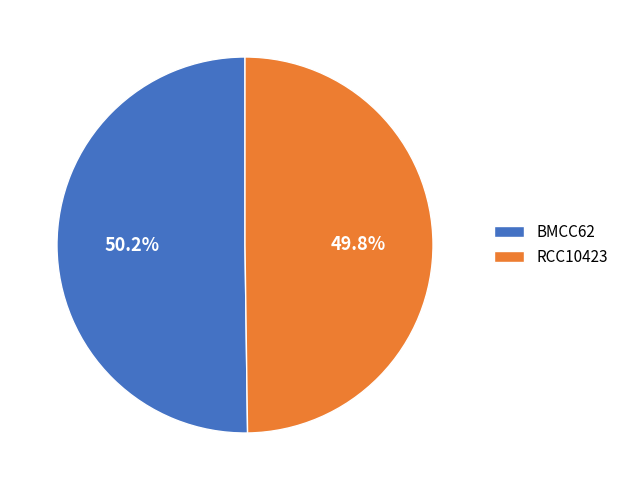

How much of the chart is everything except RCC10423?

50.2%